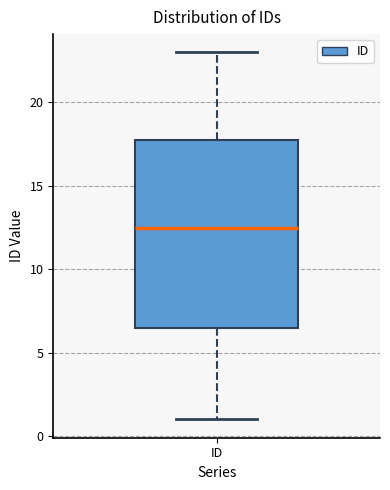

Where does the lower whisker of the box for ID end on the y-axis? The values are not printed on the chart, so give them approximately, as read against the axis.

1.0